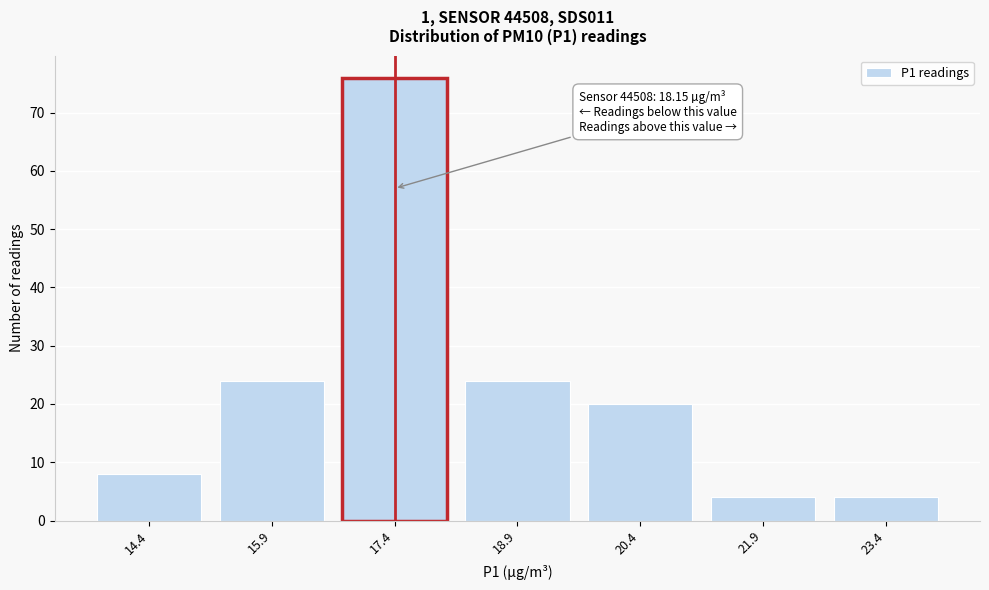

Reading right to left, extract all data points from this chart.

4	4	20	24	76	24	8